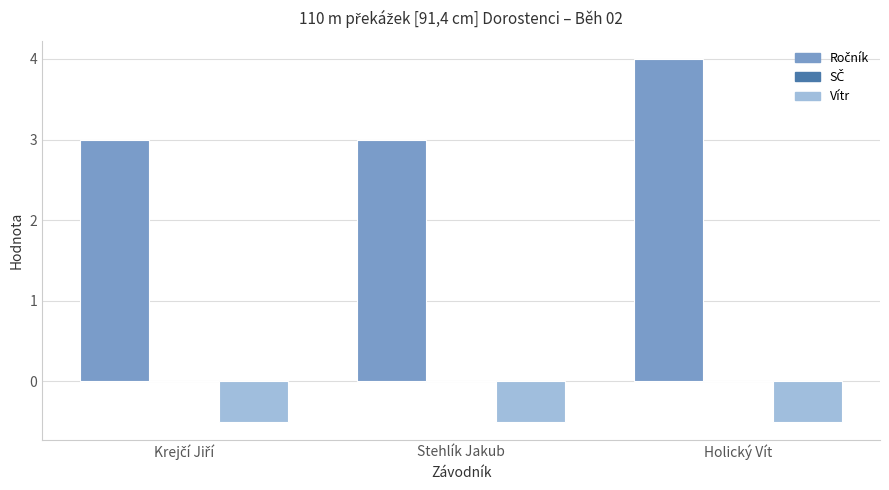

What position from the left is Holický Vít?

3